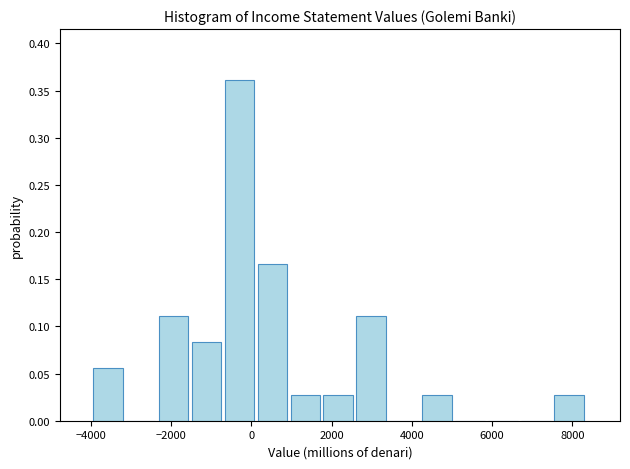

Reading left to right, list every bar in this chart as the range it spans on the x-axis followed by its height. Neither the bar edges nor the heights are printed on the chart, so give them approximately, as read against the axes.

-4000 to -3200: 0.055
-3200 to -2400: 0
-2400 to -1400: 0.110
-1400 to -600: 0.085
-600 to 200: 0.360
200 to 1000: 0.165
1000 to 1800: 0.030
1800 to 2600: 0.030
2600 to 3400: 0.110
3400 to 4200: 0
4200 to 5000: 0.030
5000 to 6000: 0
6000 to 6800: 0
6800 to 7600: 0
7600 to 8400: 0.030